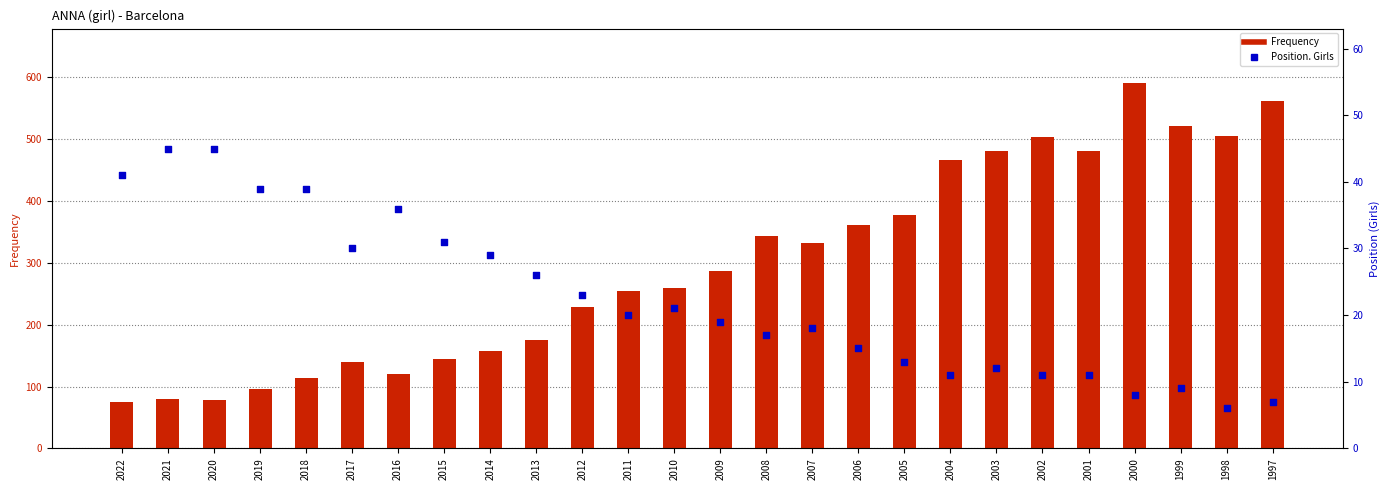

Which series has the widest spread of Y values?

Frequency